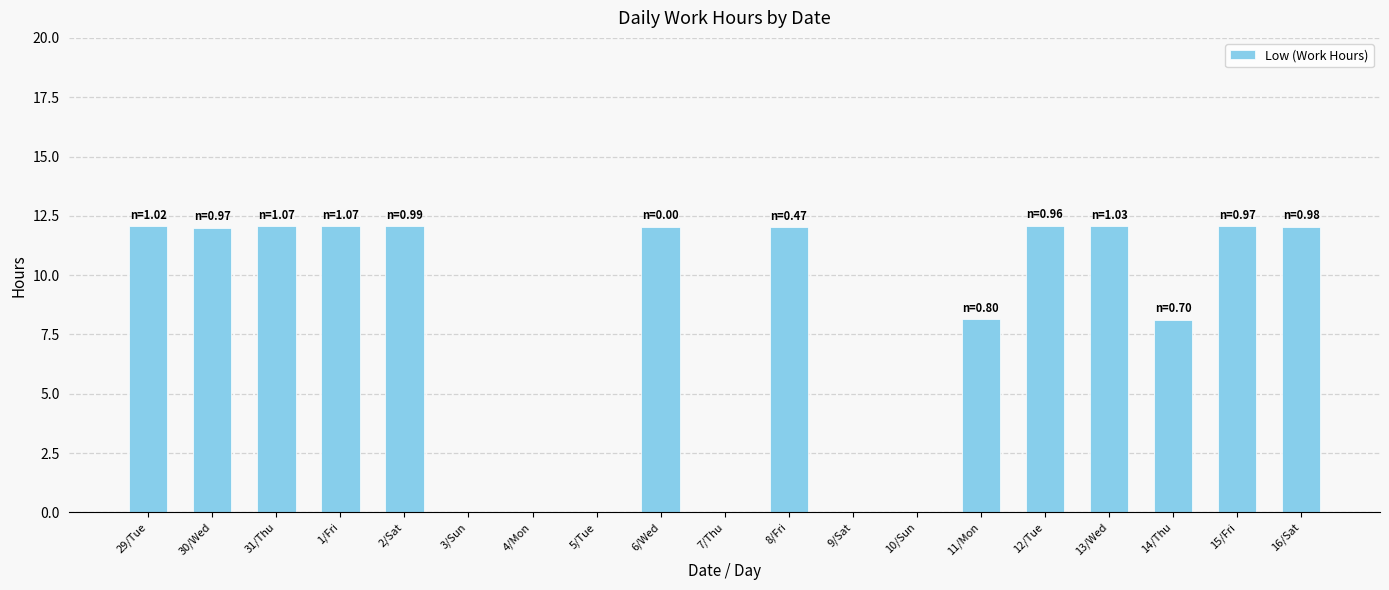

The value at 11/Mon is 8.1. True or false?

True